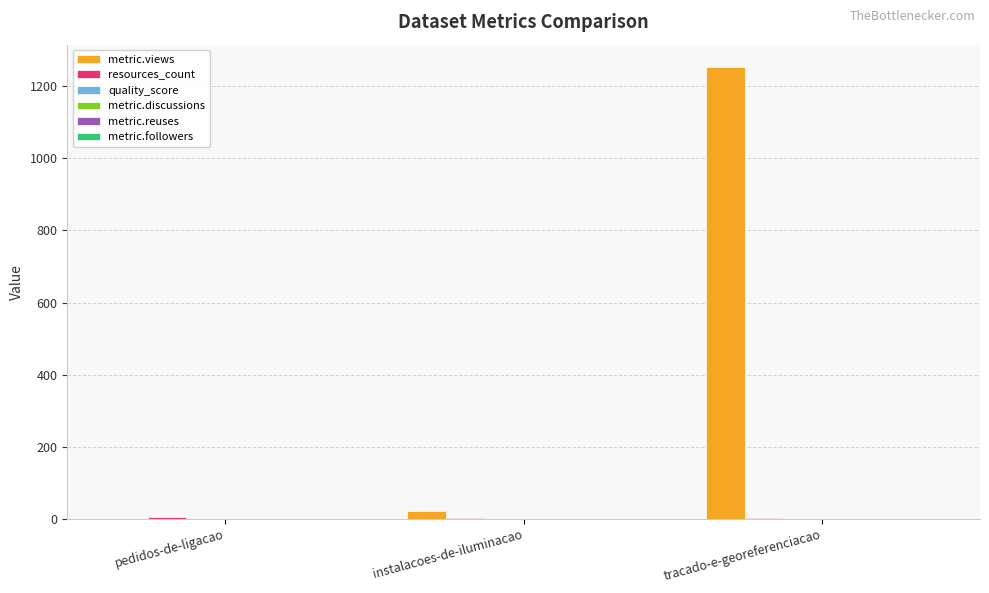

At which category is the sum across all series the highest?

tracado-e-georeferenciacao